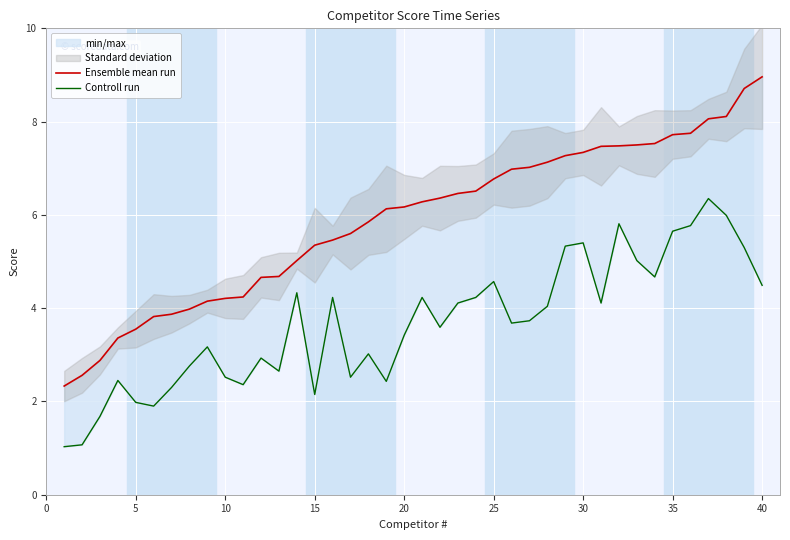

The Controll run series shows 5.1 at 11. True or false?

False